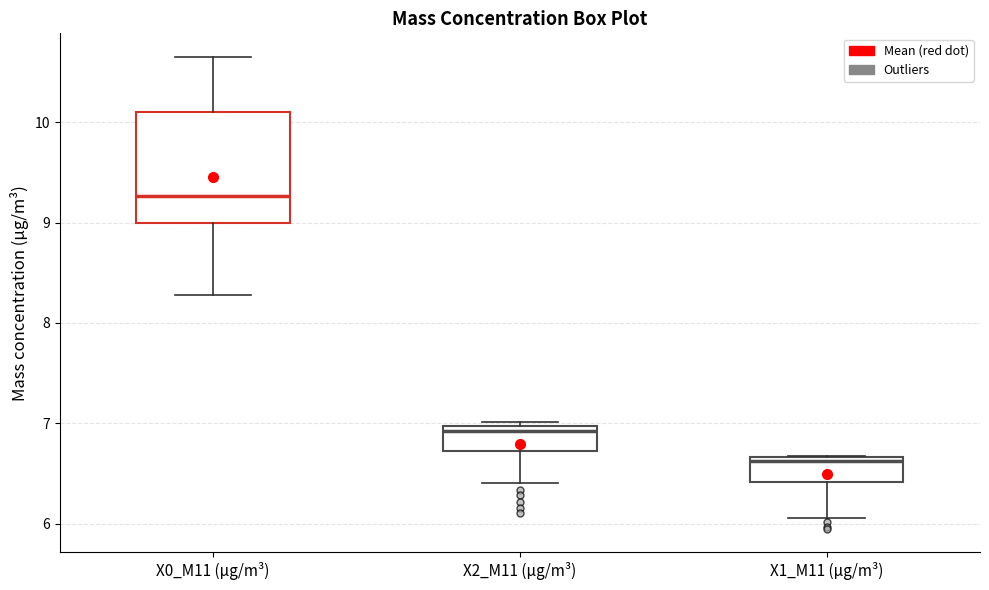

Reading left to right, transcribe this box plot: for each box, give where its median line is, the range the box spans, and where its two whiskers end, as read against the y-axis. The values are not printed on the chart, so give them approximately, as read against the axis.

X0_M11 (μg/m³): median 9.3, box 9.0 to 10.1, whiskers 8.3 to 10.7
X2_M11 (μg/m³): median 6.9, box 6.7 to 7.0, whiskers 6.4 to 7.0 (just above the box's upper edge)
X1_M11 (μg/m³): median 6.6, box 6.4 to 6.7, whiskers 6.1 to 6.7